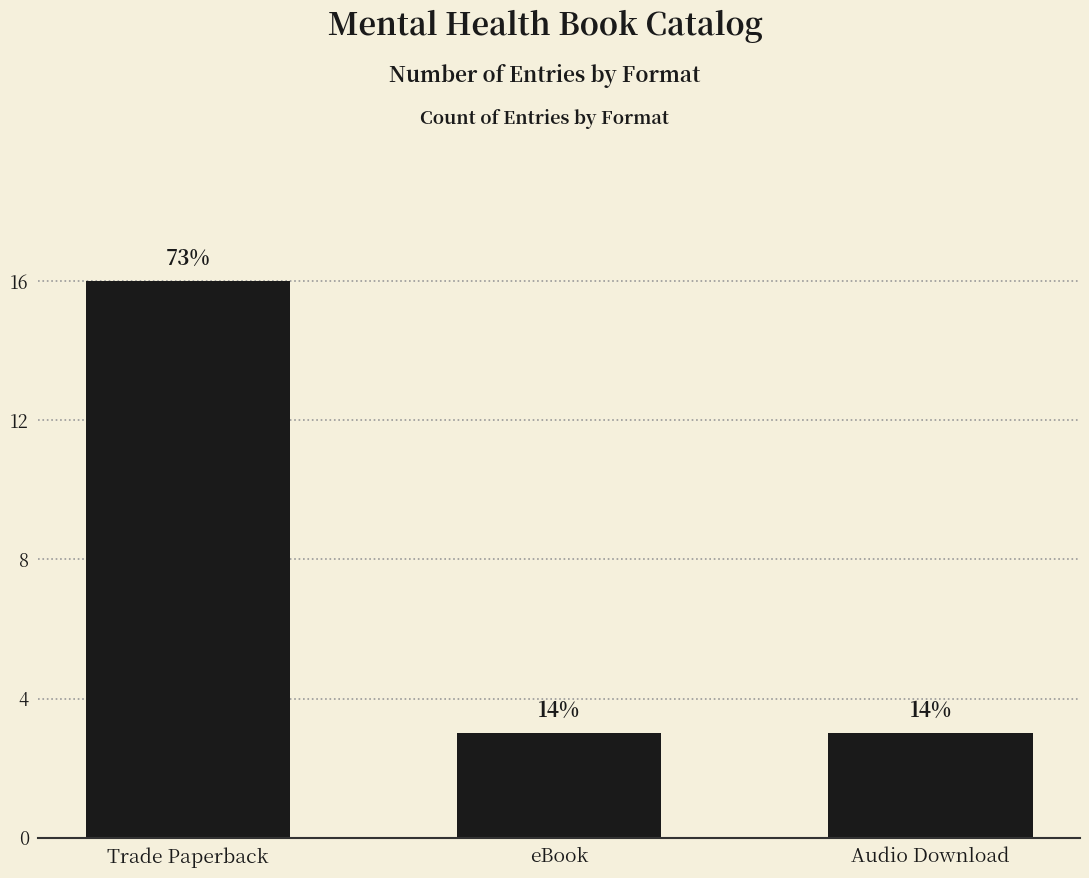

Reading left to right, extract all data points from this chart.

16	3	3